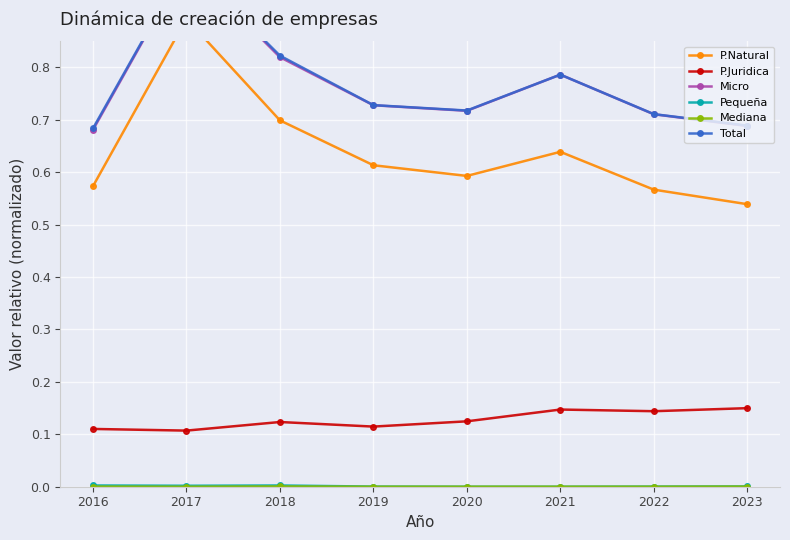

What is the value of the Micro point at the 7th from the left?

0.7